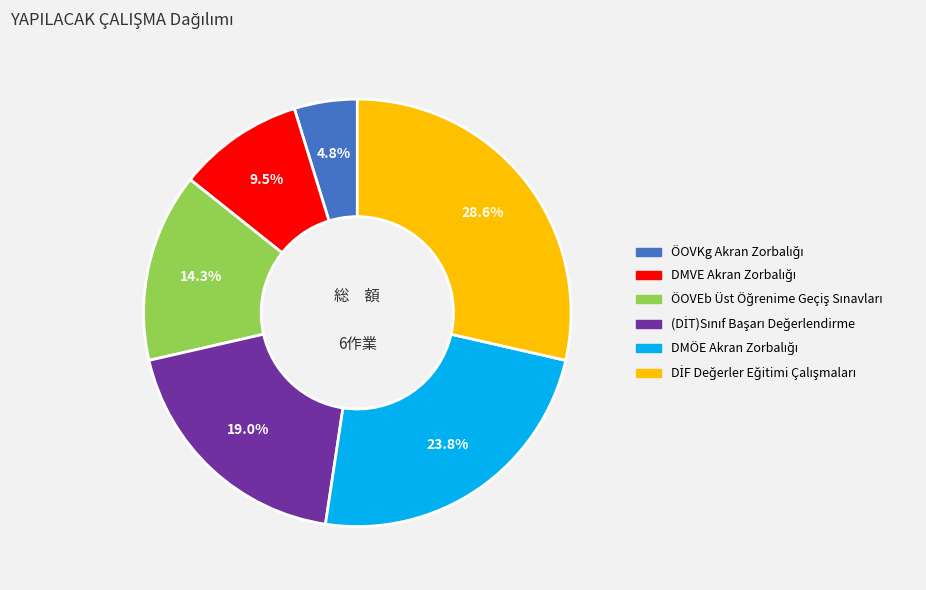

How many slices are in this pie chart?

6